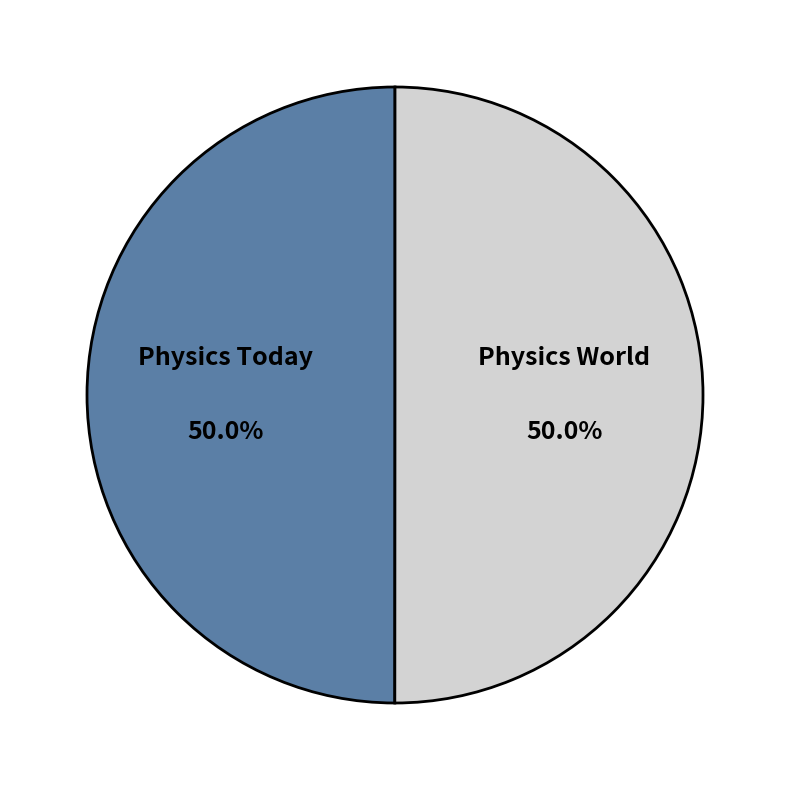

Approximately how many times larger is the value at Physics Today compared to Physics World?

1.0